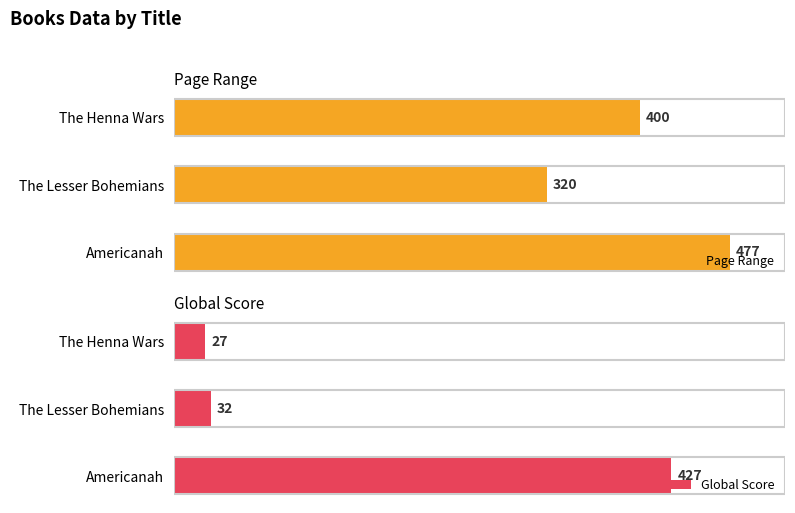

What is the maximum value shown in the chart?

477